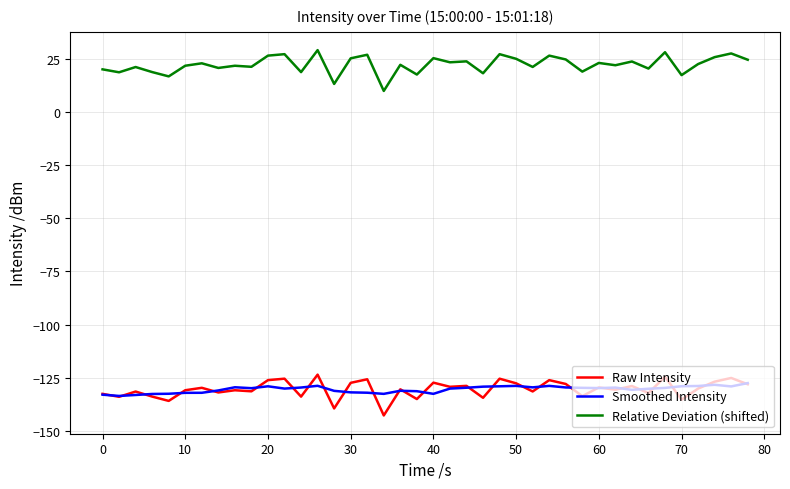

What is the smallest value displayed?

-142.7